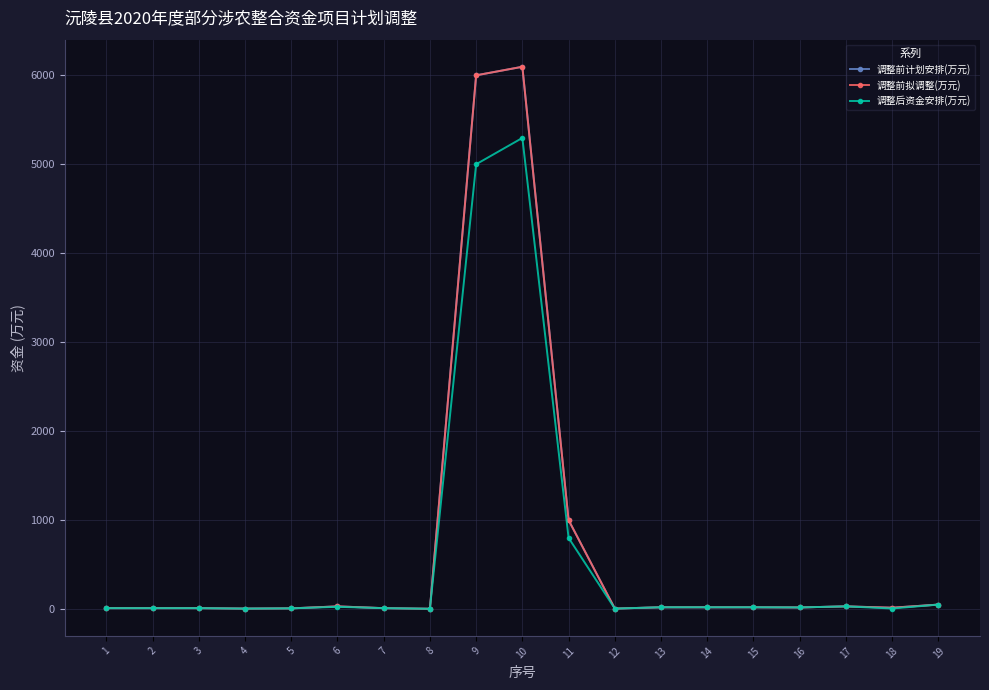

Which series has the largest total across all categories?

调整前计划安排(万元)